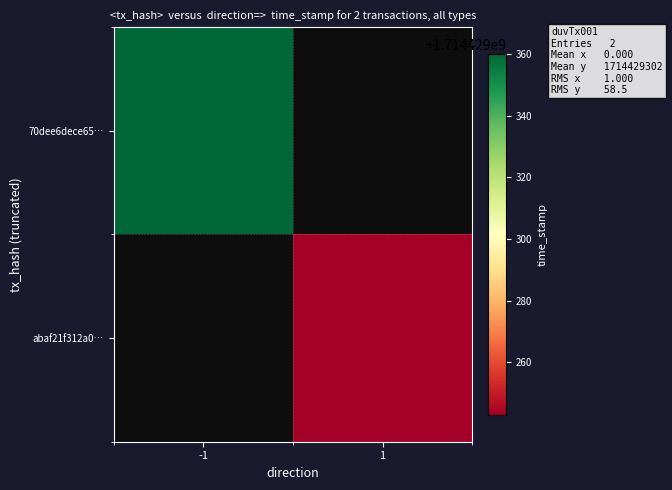

The abaf21f312a05409380a01c8b7d5fd10b2e58a4 series shows 1 at direction. True or false?

True